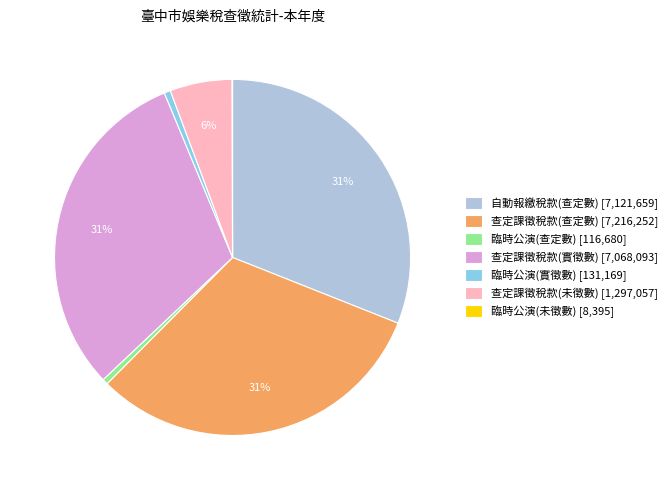

Does 自動報繳稅款(查定數) [7,121,659] account for over 50% of the chart?

No